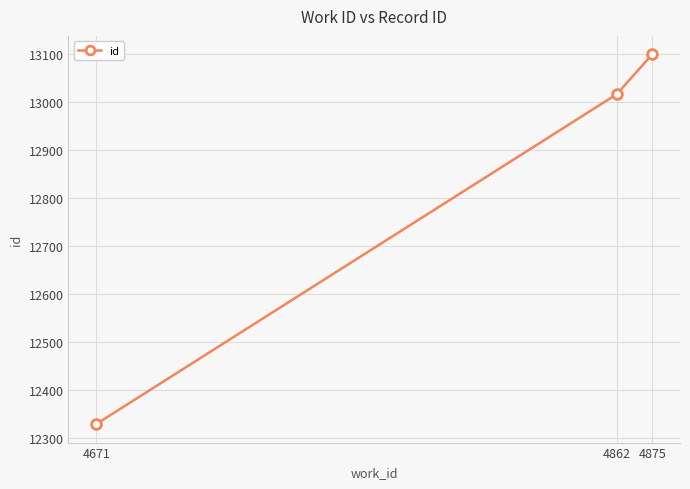

Is it true that the value at 4875 is 20660?

False